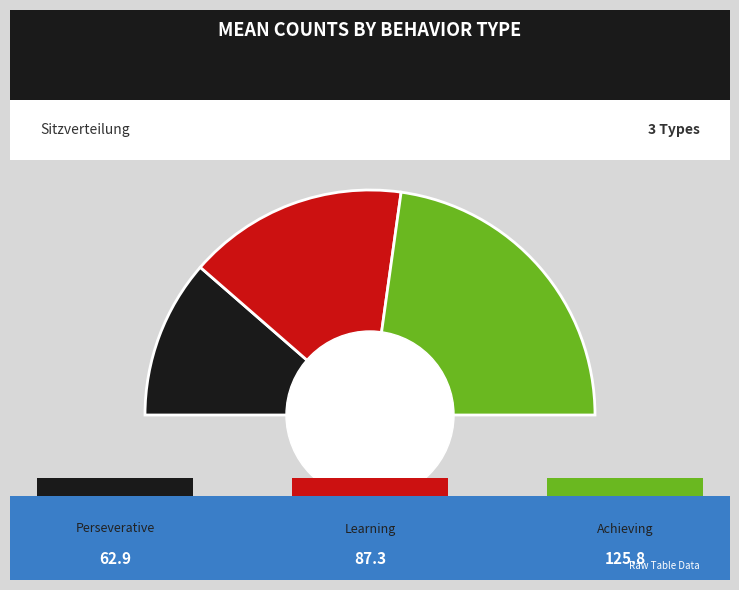

What is the largest slice in the pie chart?

Achieving